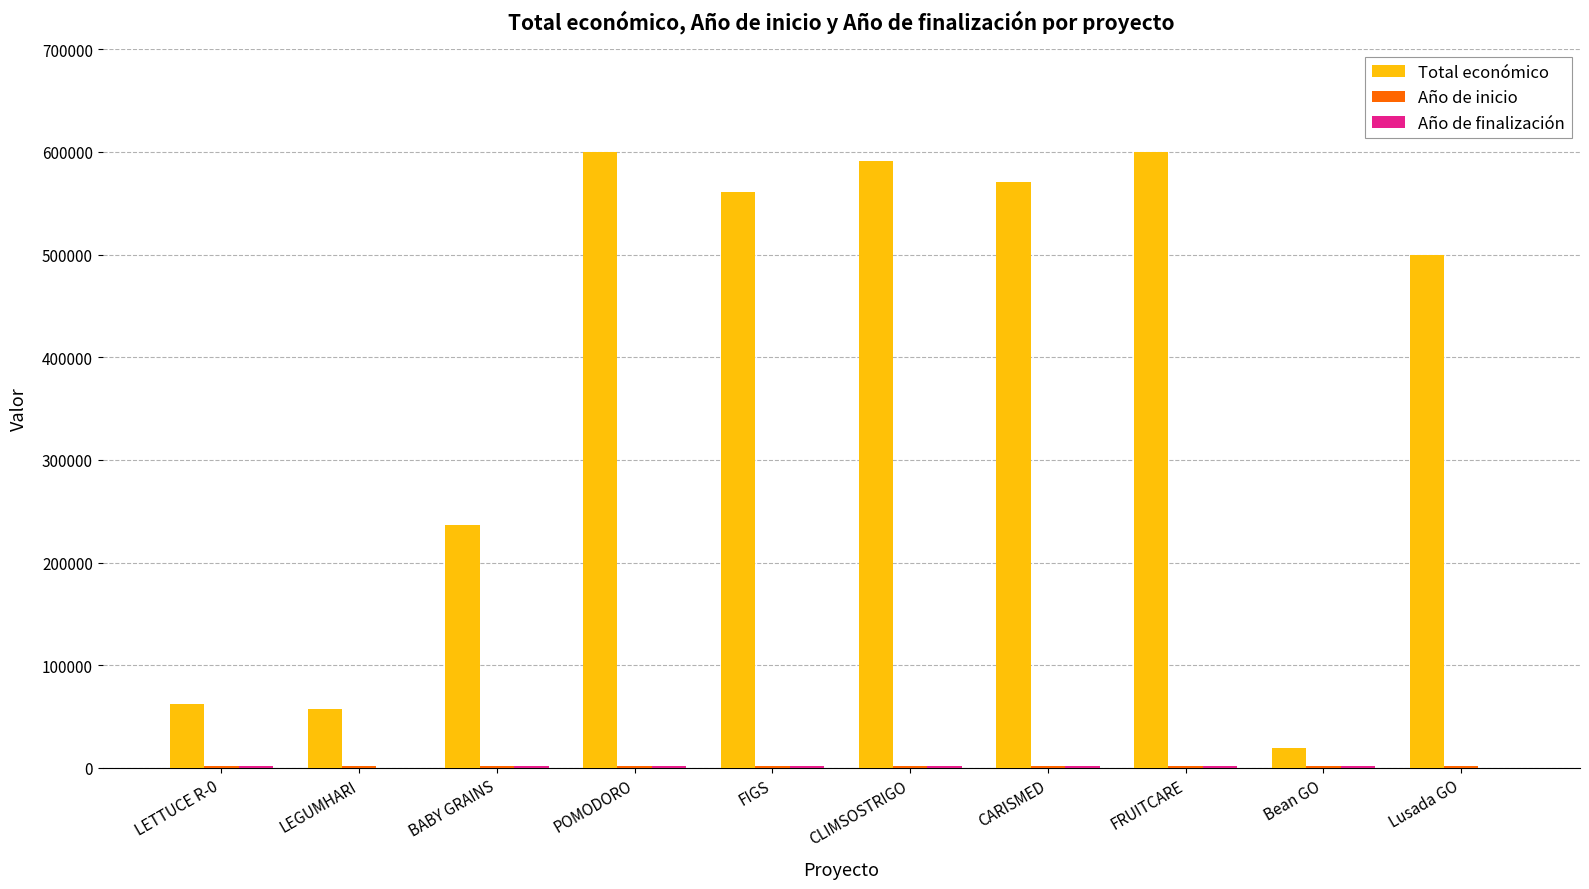

What is the greatest value displayed?

599636